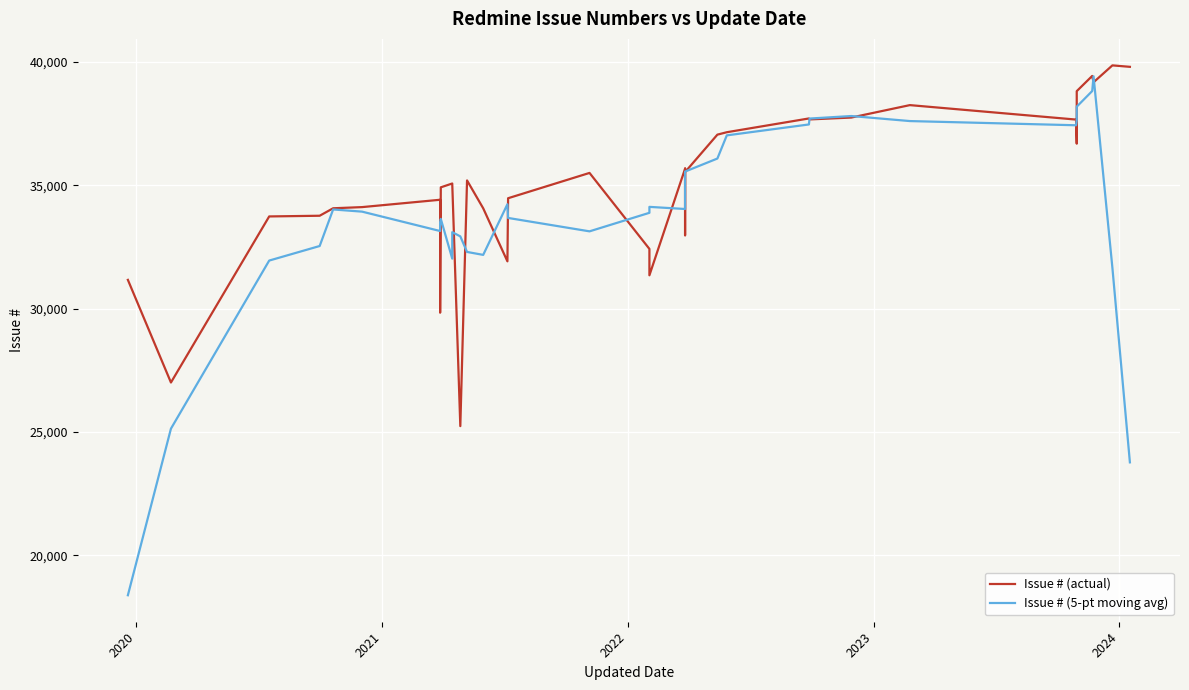

At how many categories does at least one series exceed 20555?

39